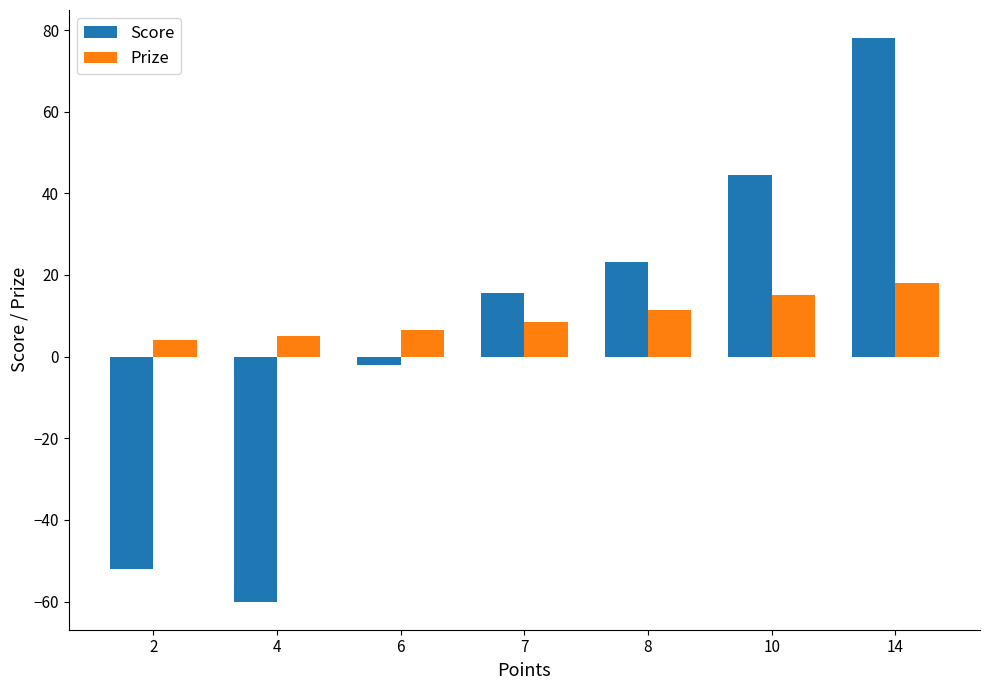

Which series has the largest total across all categories?

Prize